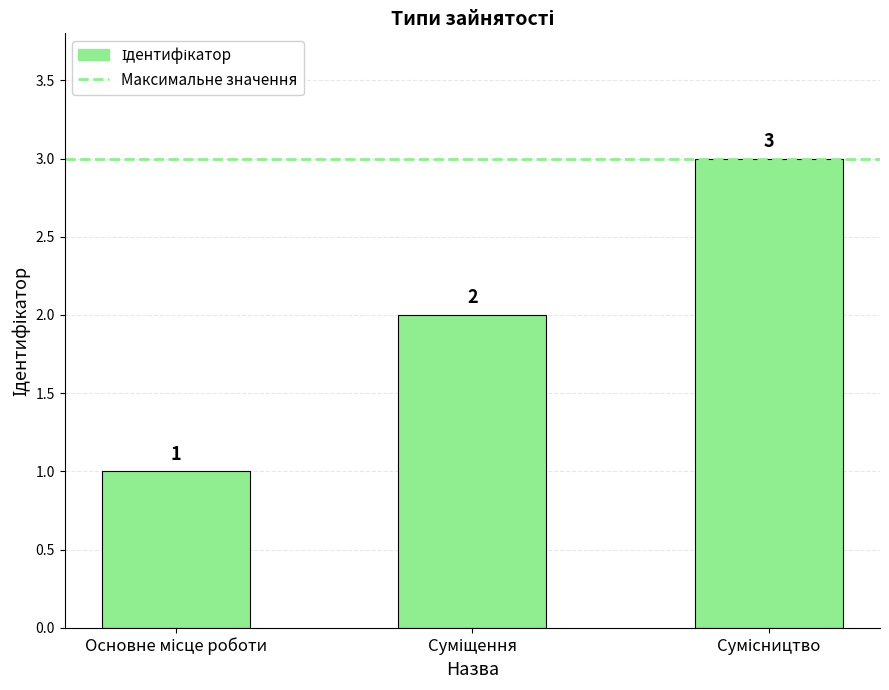

Count the values in the range 1 to 3.

3